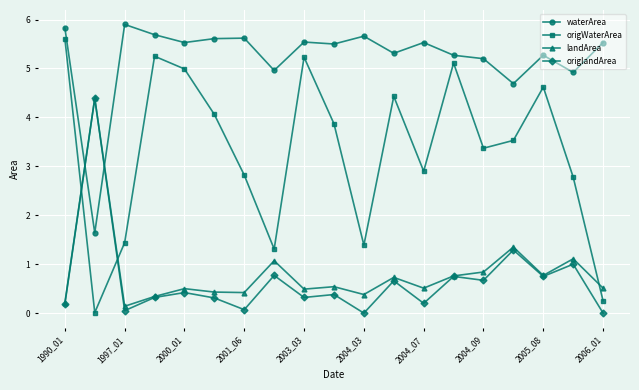

Which series ends up on top after the final intersection of origlandArea and waterArea?

waterArea